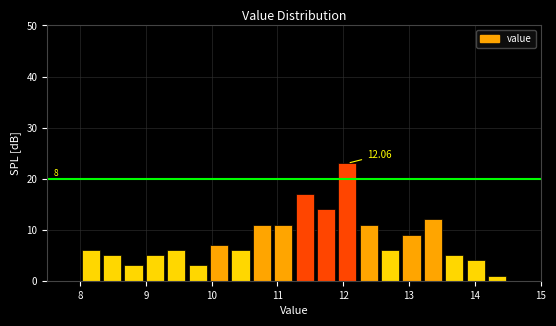

Read against the x-axis, roughly where is the centre of the tallest bar?

12.1